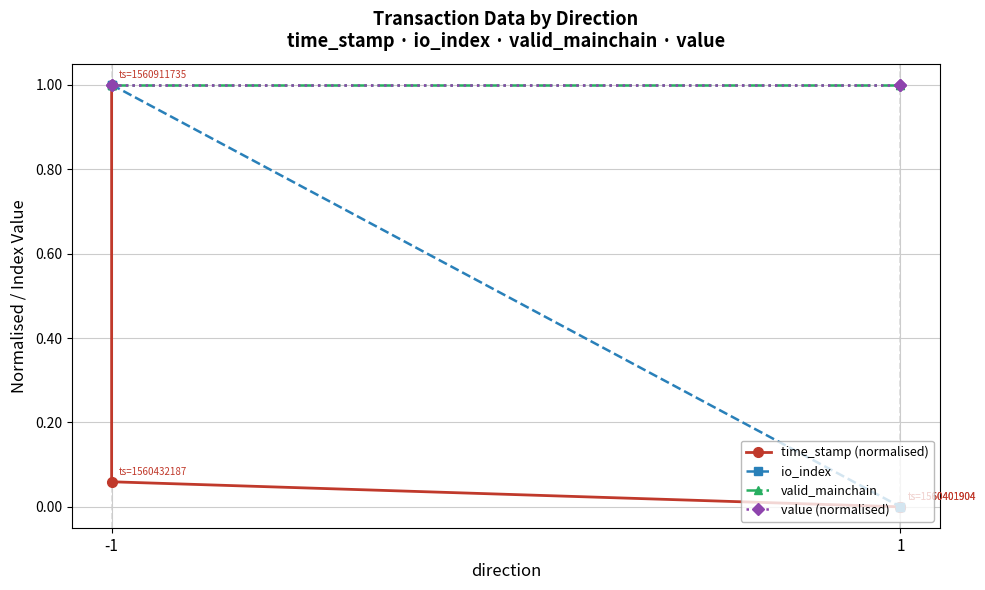

How many data points in time_stamp (normalised) are above 0?

2